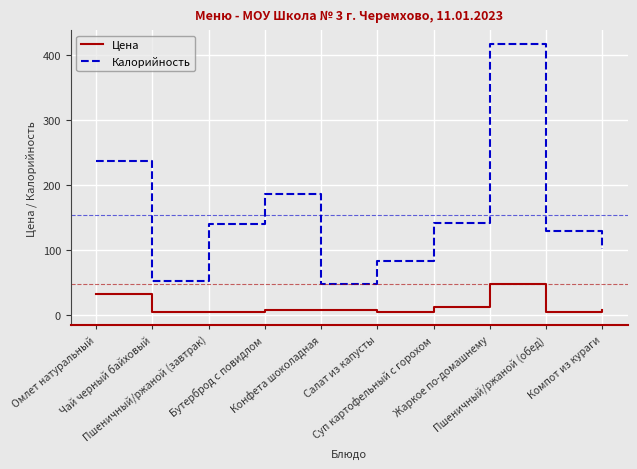

Which series has the largest range (max minus min)?

Калорийность